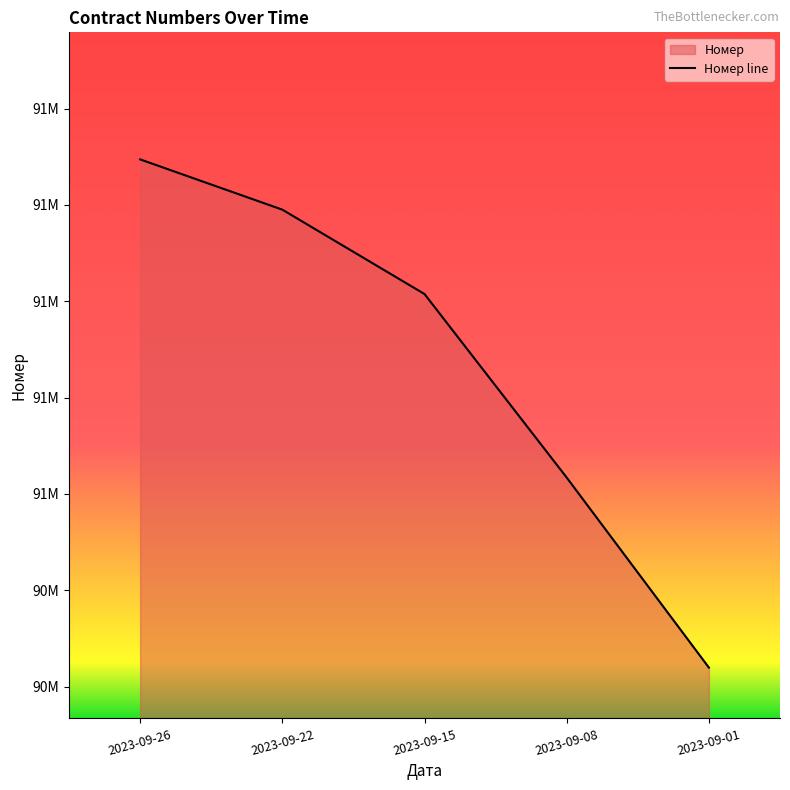

True or false: the data shows 91294531 at 2023-09-26.

True